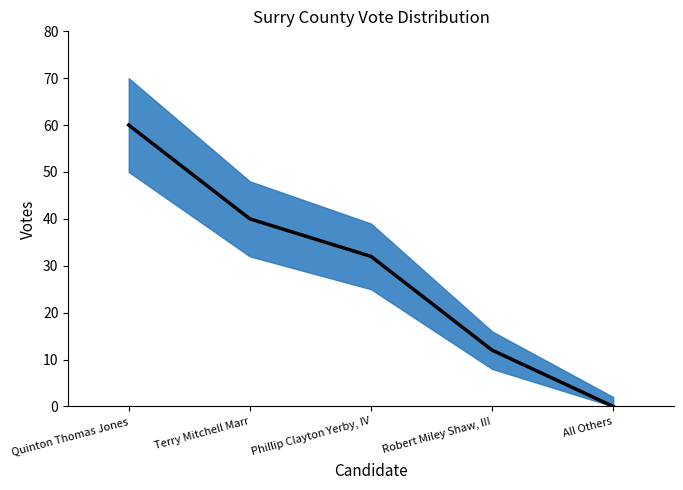

List the labels in order of value, largest first.

Quinton Thomas Jones, Terry Mitchell Marr, Phillip Clayton Yerby, IV, Robert Miley Shaw, III, All Others